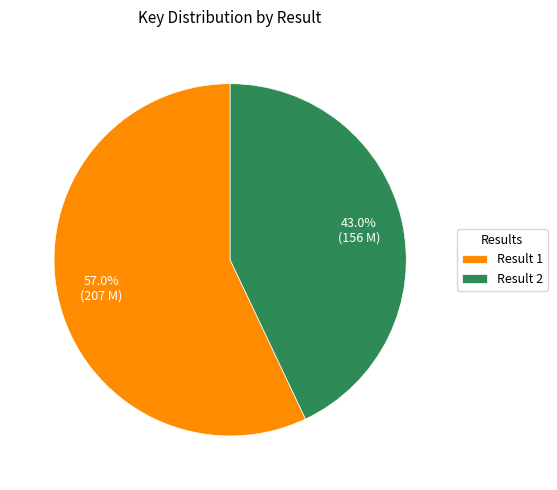

Is Result 1 the majority of the pie?

Yes